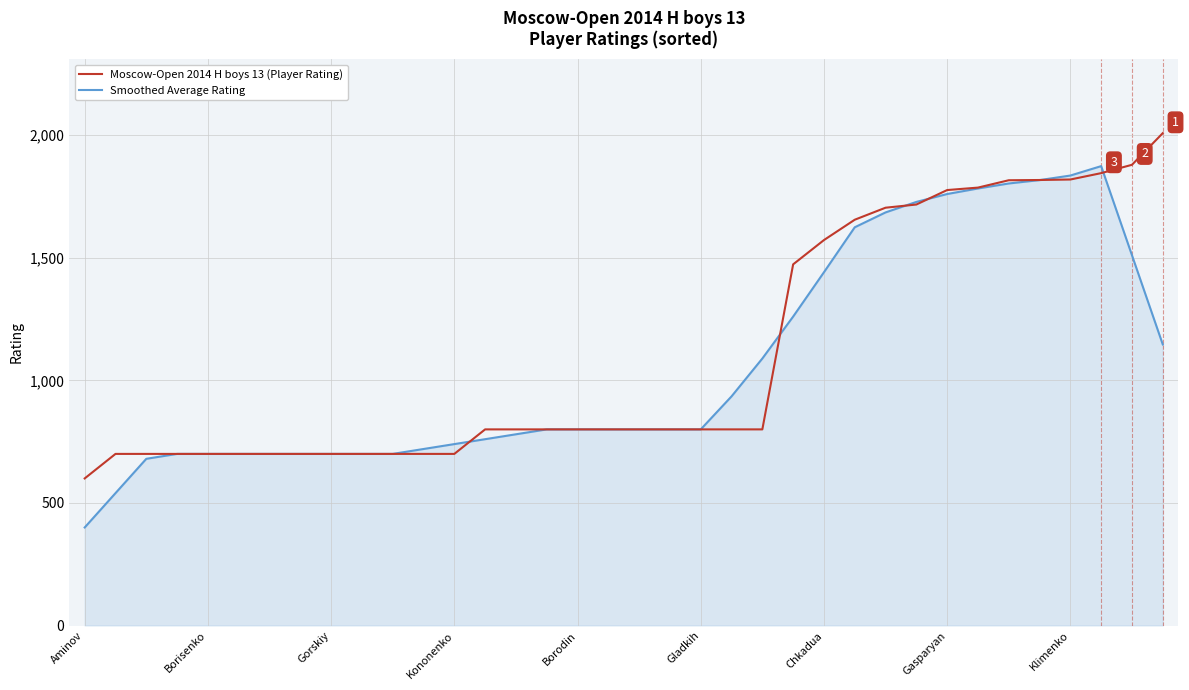

What is the lowest value of the Smoothed Average Rating series?

400.0